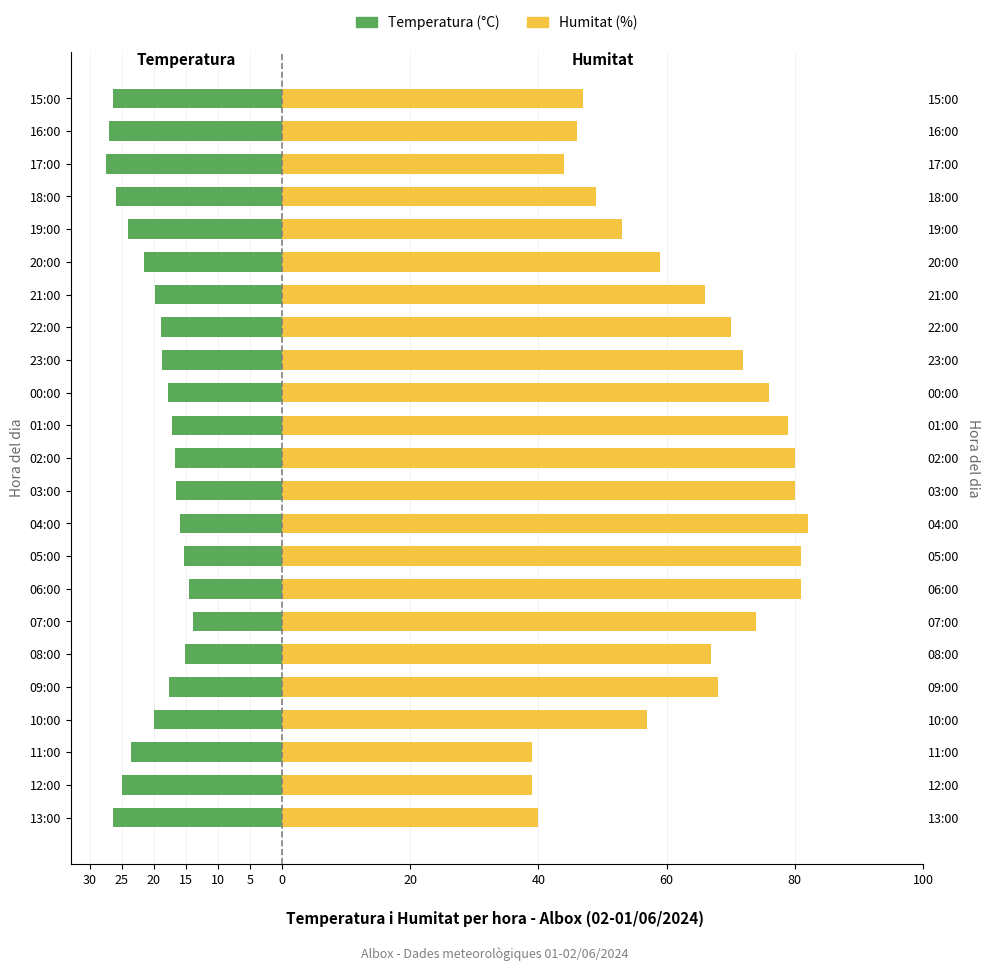

Reading right to left, extract all data points from this chart.

Temperatura (°C): -26.3	-27.0	-27.5	-25.9	-24.0	-21.6	-19.8	-18.9	-18.7	-17.8	-17.2	-16.7	-16.5	-15.9	-15.3	-14.5	-13.9	-15.1	-17.6	-20.0	-23.5	-25.0	-26.4
Humitat (%): 47.0	46.0	44.0	49.0	53.0	59.0	66.0	70.0	72.0	76.0	79.0	80.0	80.0	82.0	81.0	81.0	74.0	67.0	68.0	57.0	39.0	39.0	40.0